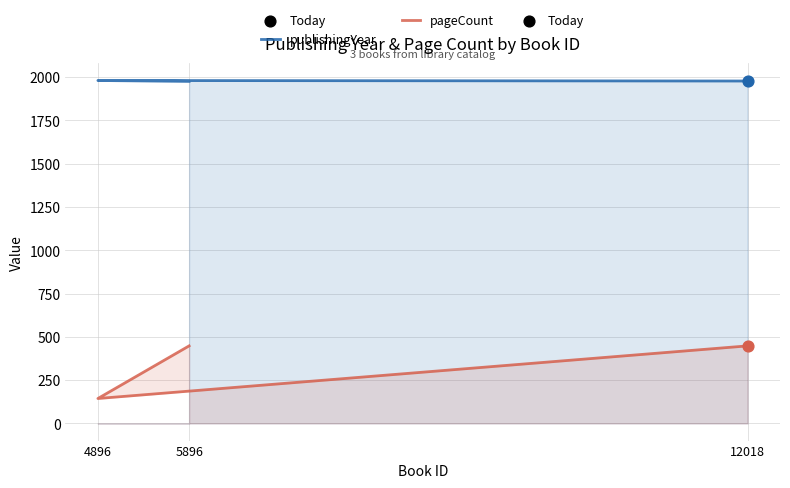

What are all the series names shown in the legend?

publishingYear, pageCount